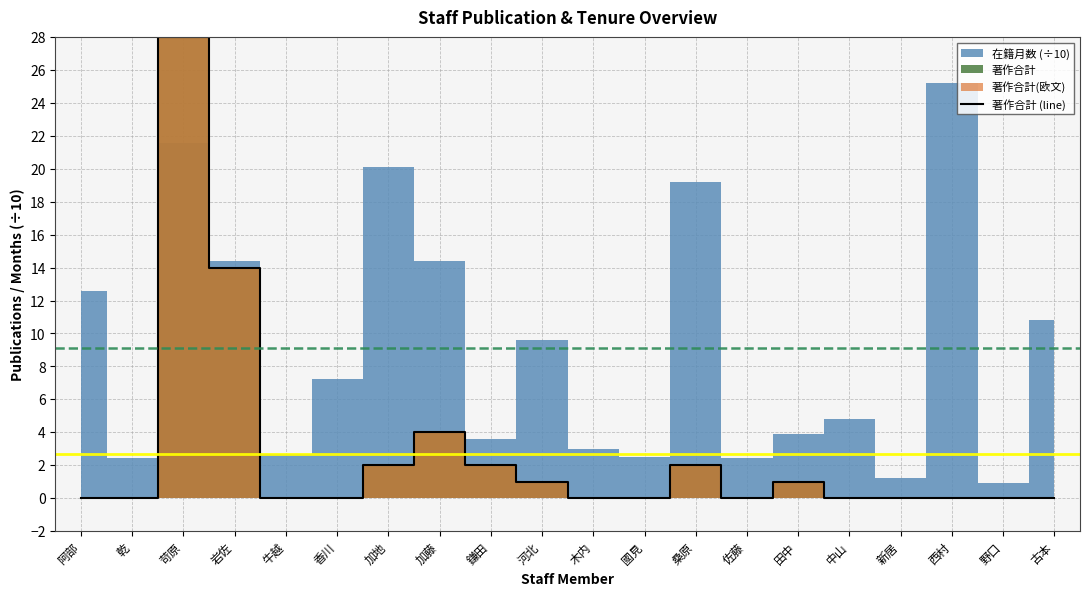

Rank the categories by value from highest to lowest.

苛原, 岩佐, 加藤, 加地, 鎌田, 桑原, 河北, 田中, 阿部, 乾, 牛越, 香川, 木内, 國見, 佐藤, 中山, 新居, 西村, 野口, 古本